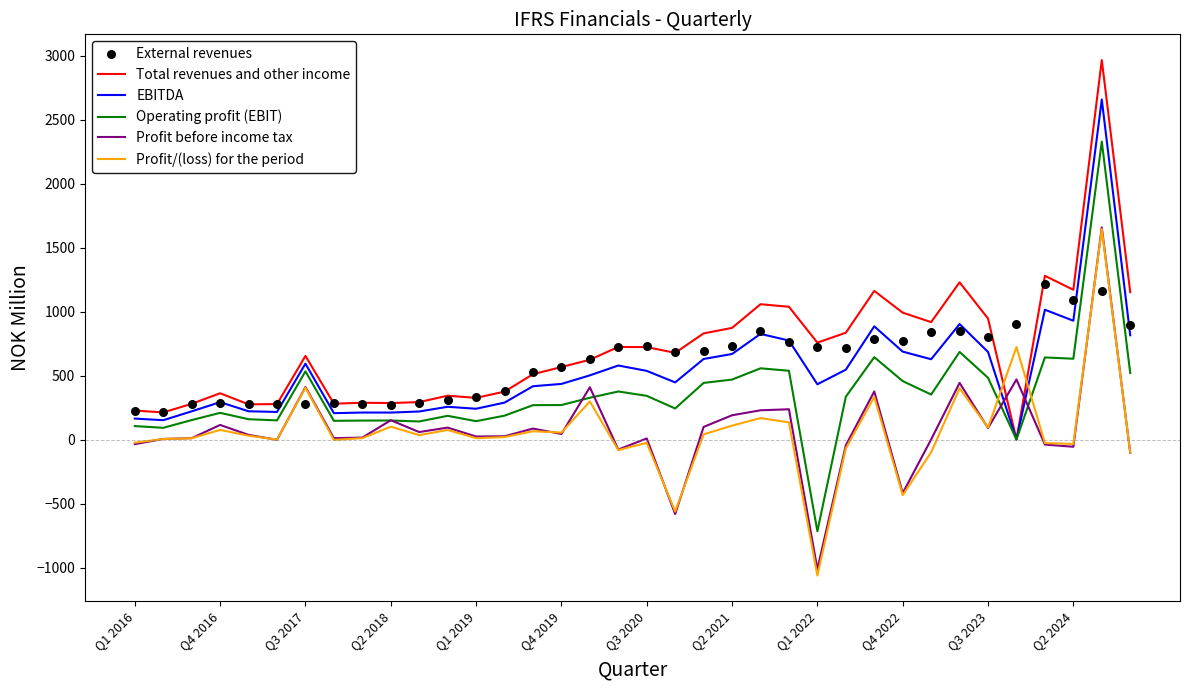

Which series contains the highest Y value?

Total revenues and other income